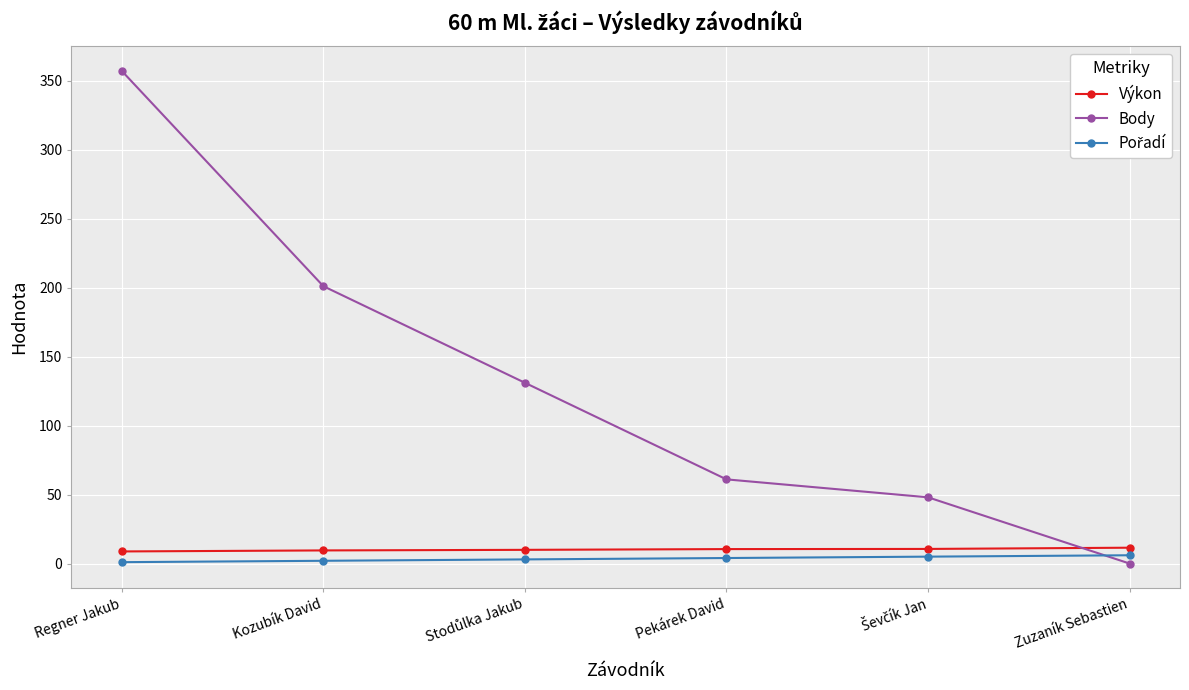

Is it true that Body equals 85.1 at Pekárek David?

False